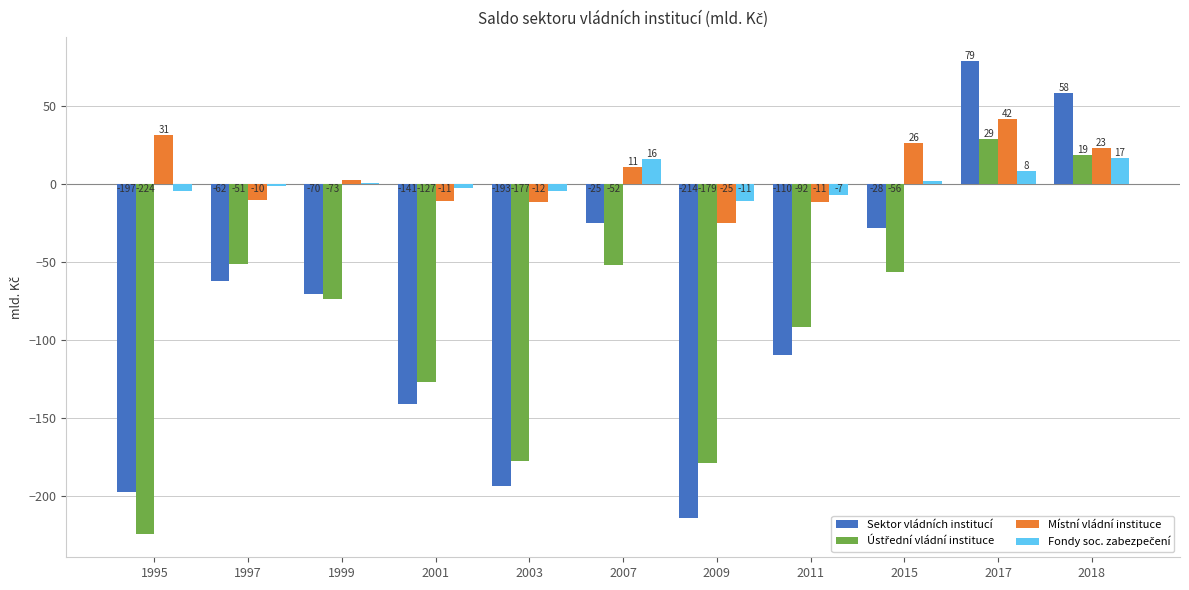

Which series changed the most between 1995 and 2009?

Místní vládní instituce